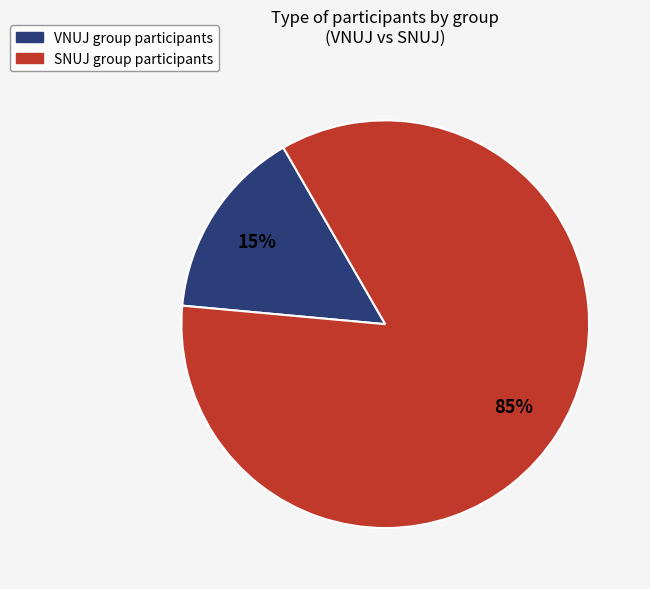

To the nearest percent, what percentage of the pie is VNUJ?

15%